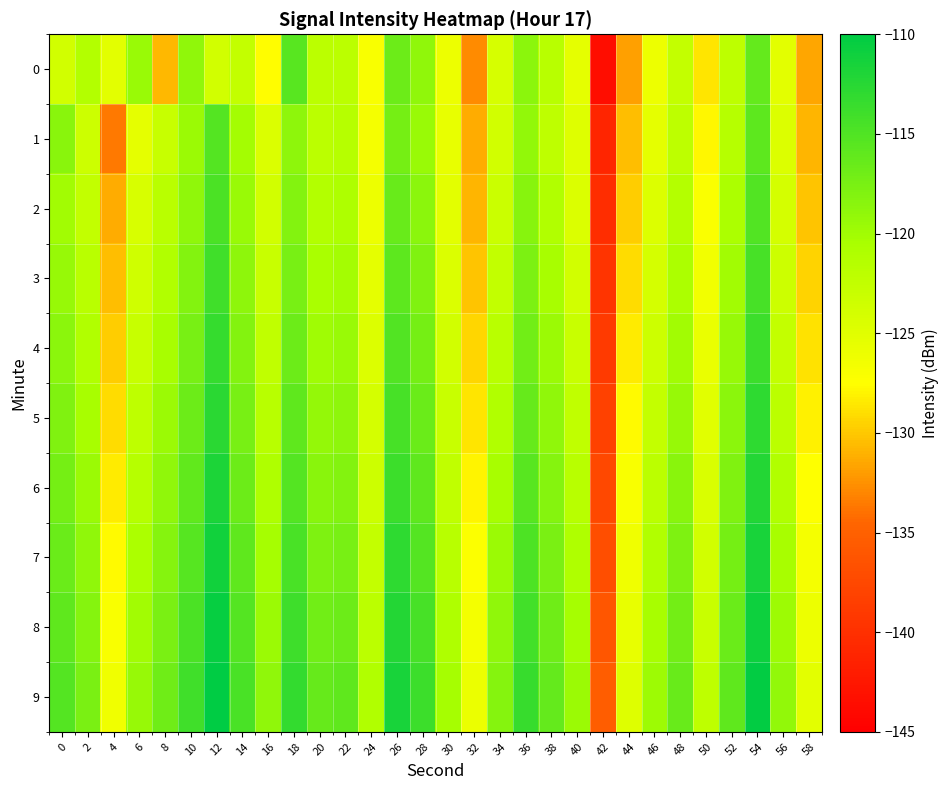

At which category is the sum across all series the highest?

54